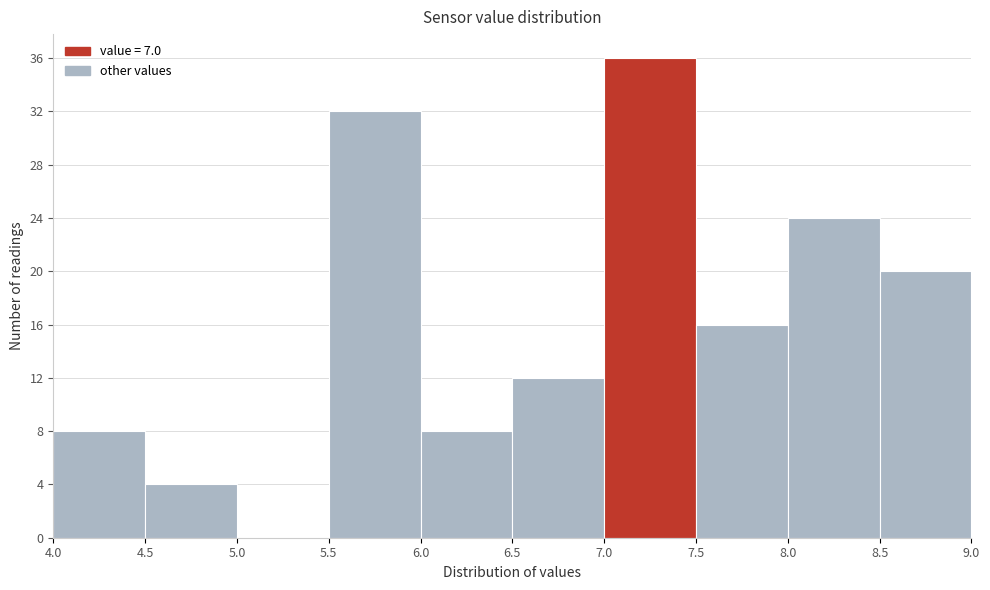

What is the height of the bar covering 4.0 to 4.5 on the x-axis? The values are not printed on the chart, so give them approximately, as read against the axis.

8